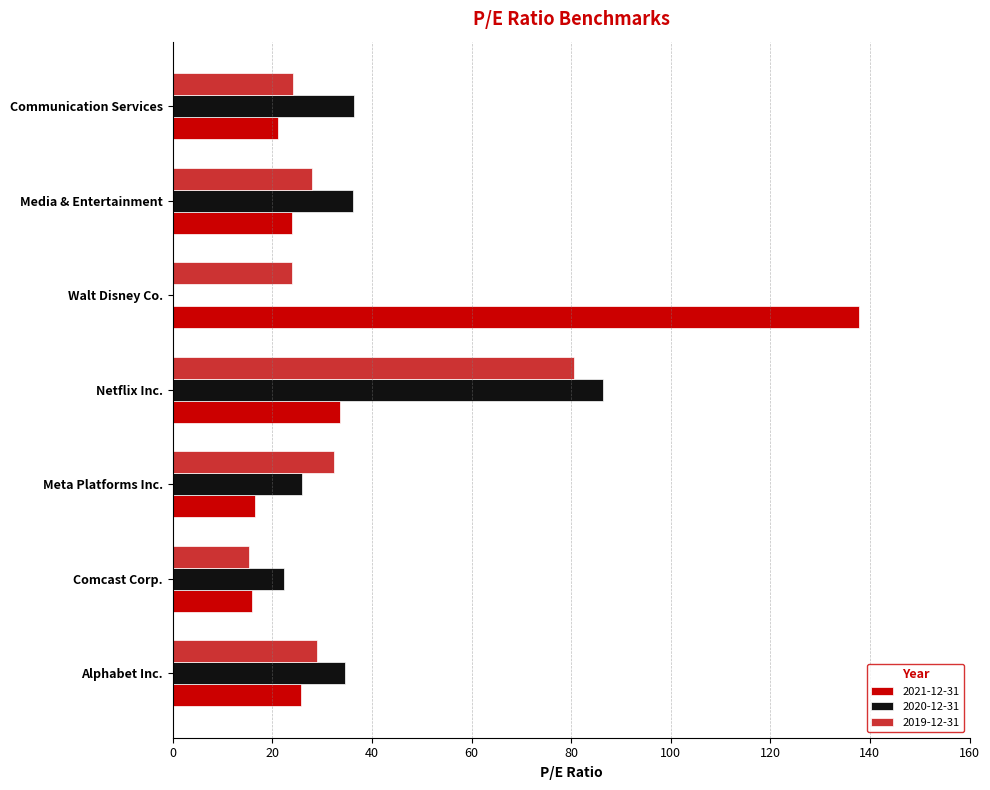

True or false: 2021-12-31 has a value of 25.7 at Alphabet Inc..

True